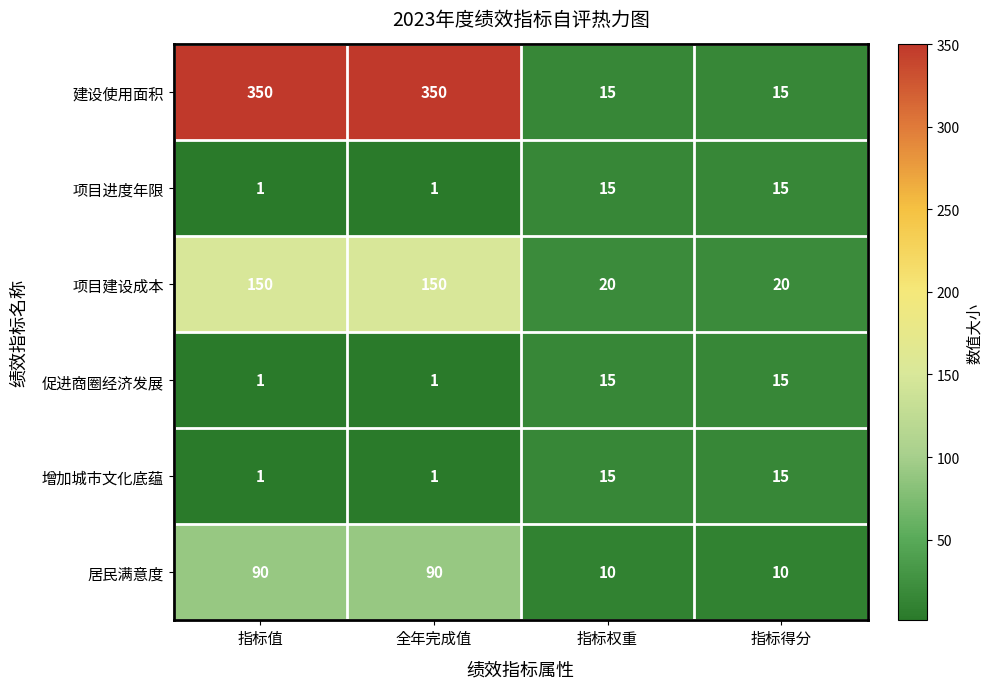

What is the difference between the highest and lowest values at 全年完成值?

349